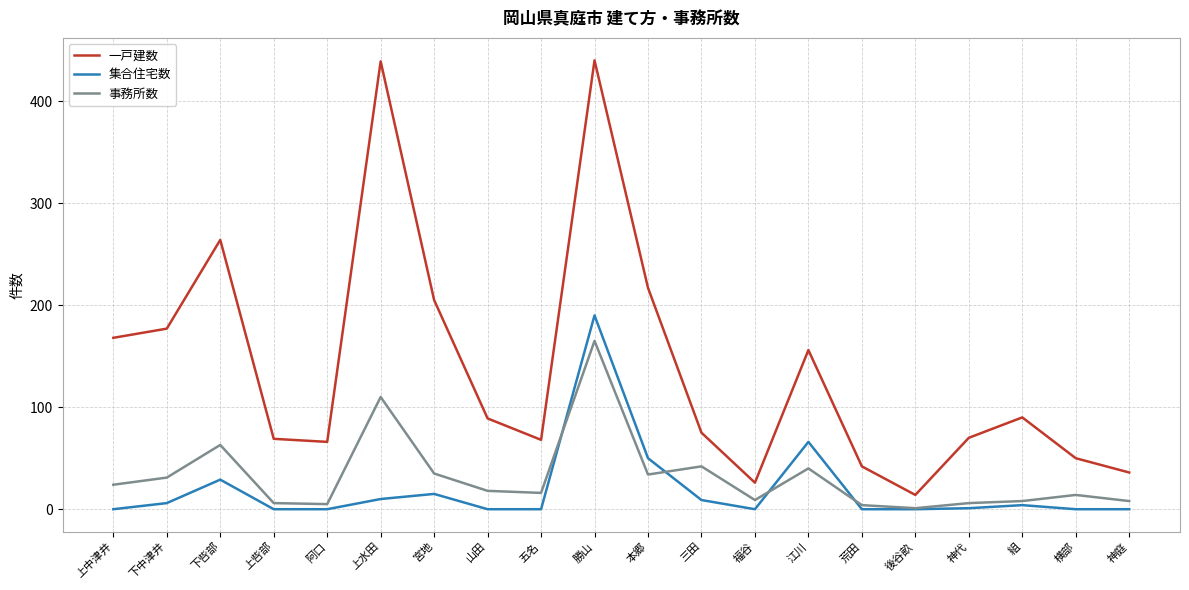

Which series changed the most between 下中津井 and 神代?

一戸建数